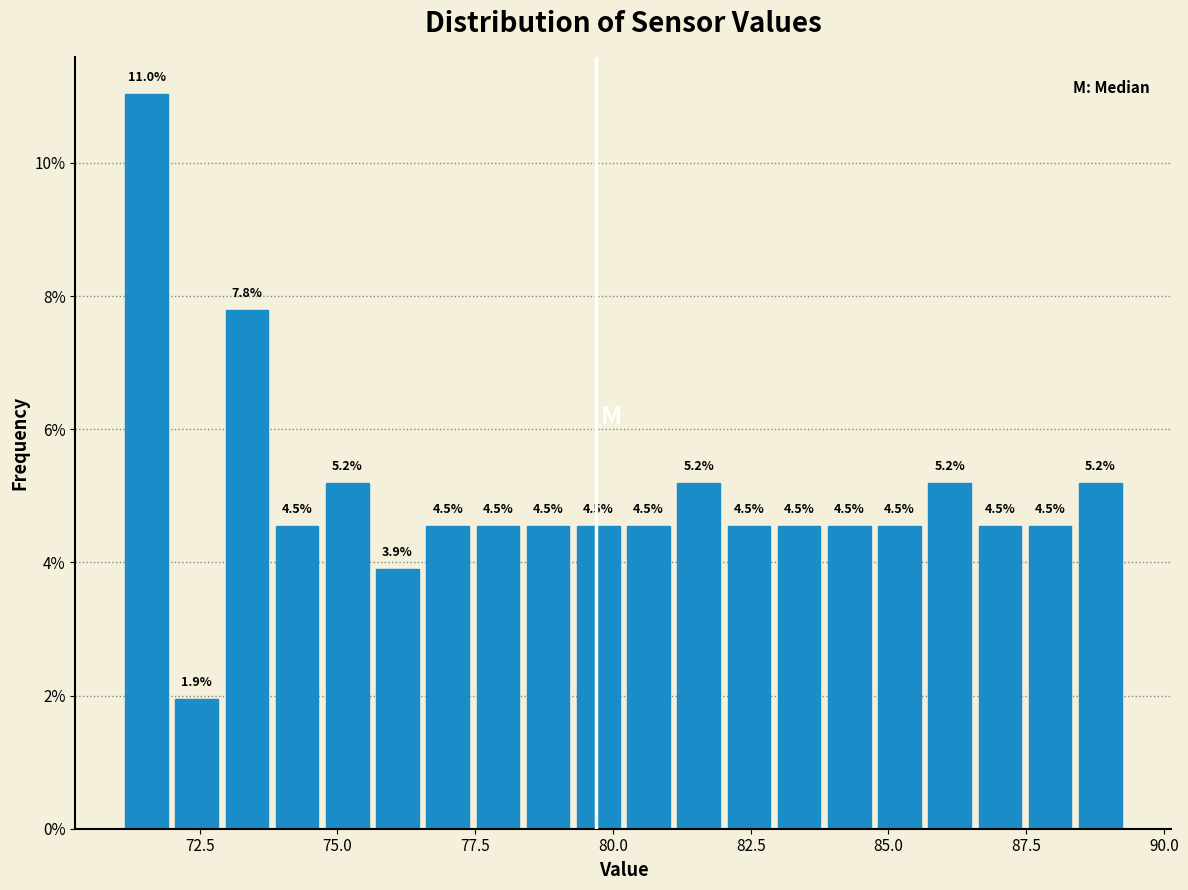

Read against the x-axis, roughly where is the centre of the tallest bar?

71.5